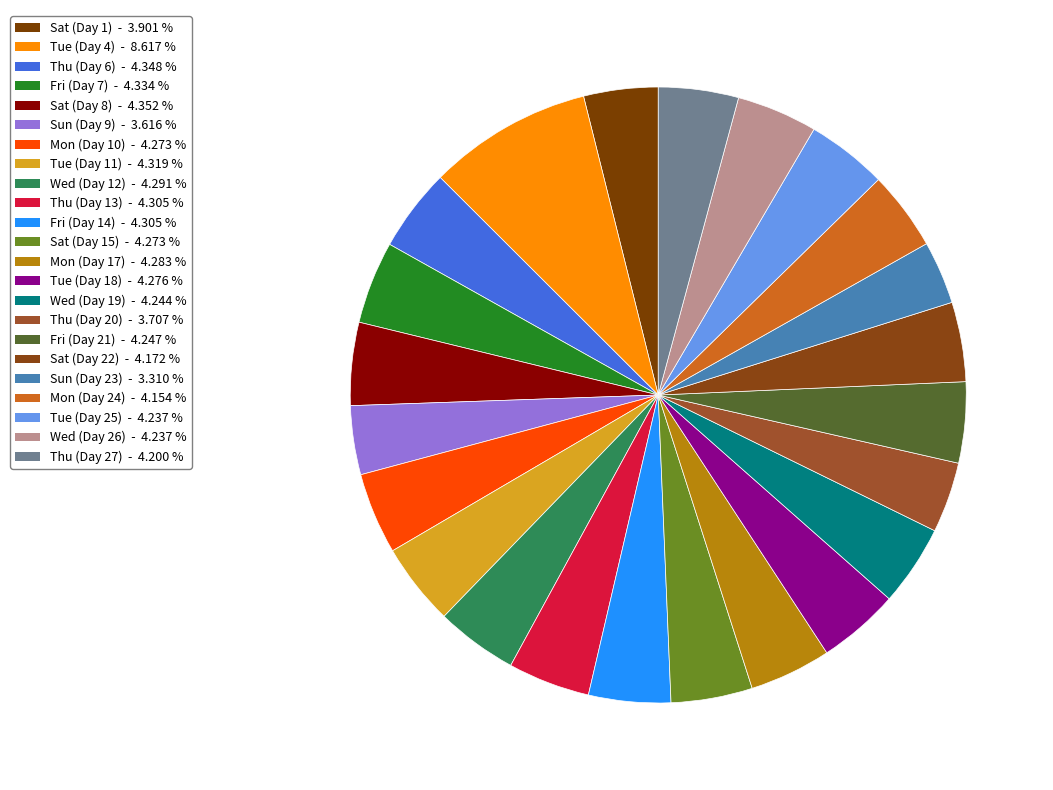

True or false: Sat (Day 8) accounts for 4% of the total.

True